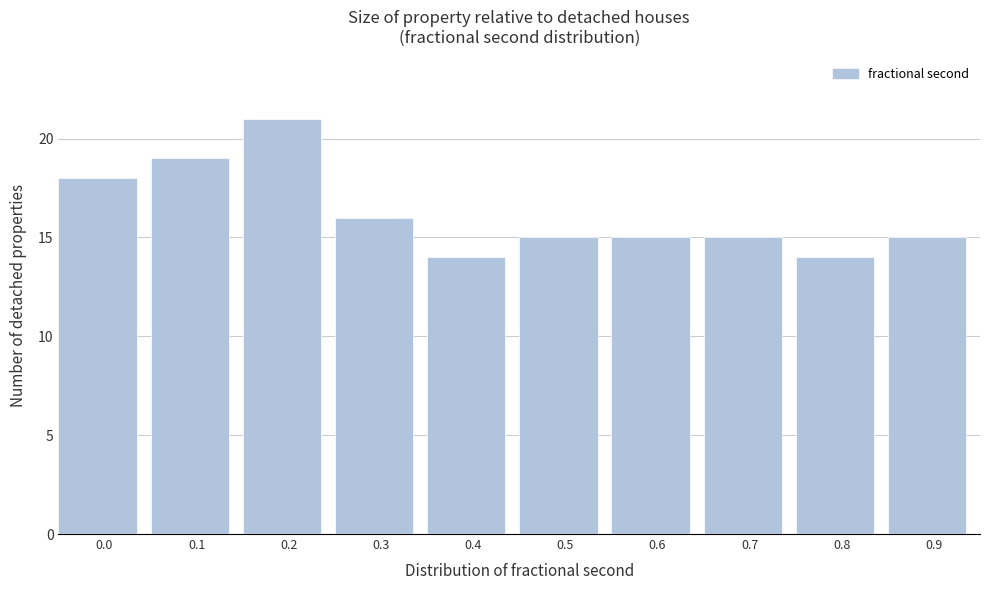

Reading left to right, what are all the values shown in this chart?

0.0=18	0.1=19	0.2=21	0.3=16	0.4=14	0.5=15	0.6=15	0.7=15	0.8=14	0.9=15